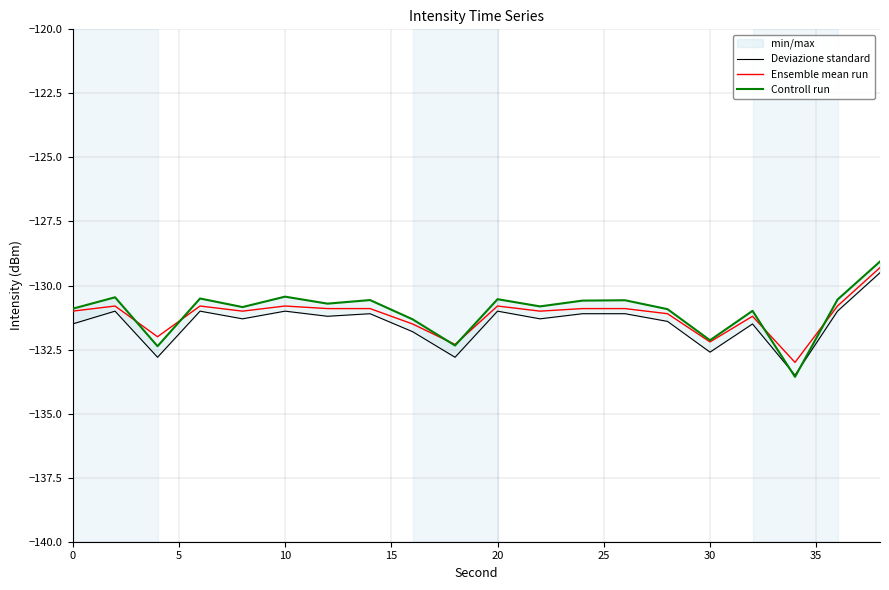

What is the maximum value for Ensemble mean run?

-129.3